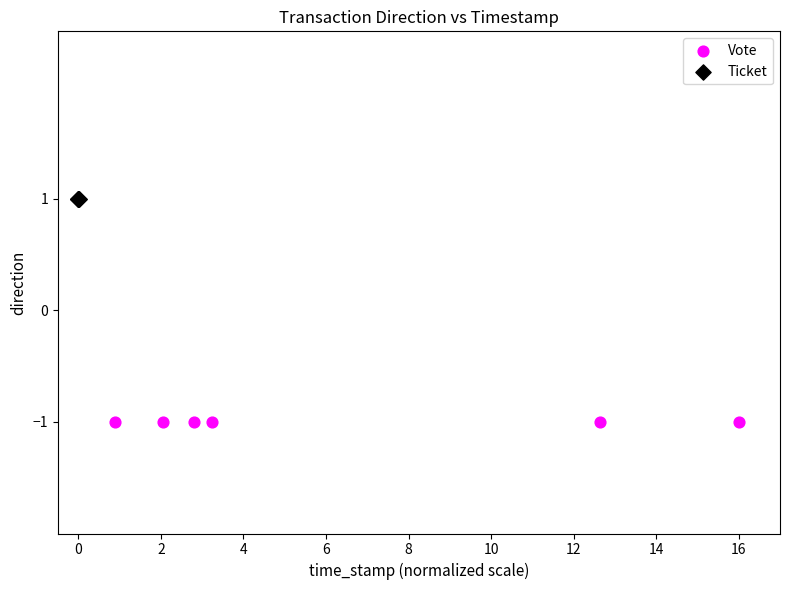

Which series reaches the minimum Y coordinate?

Vote